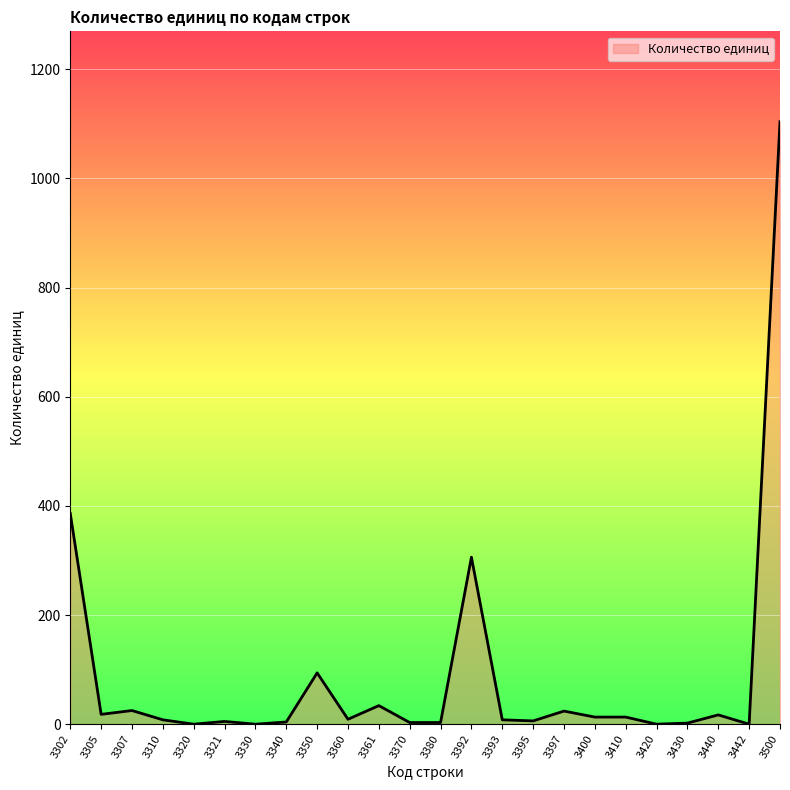

At which label is the value closest to 552?

3302